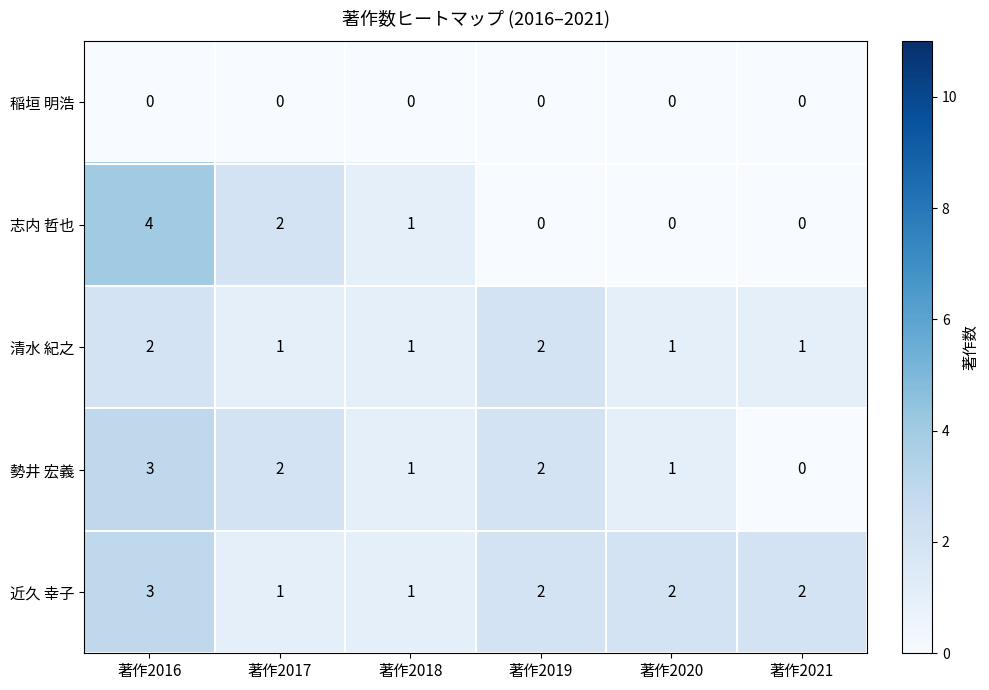

At which category is the sum across all series the highest?

著作2016